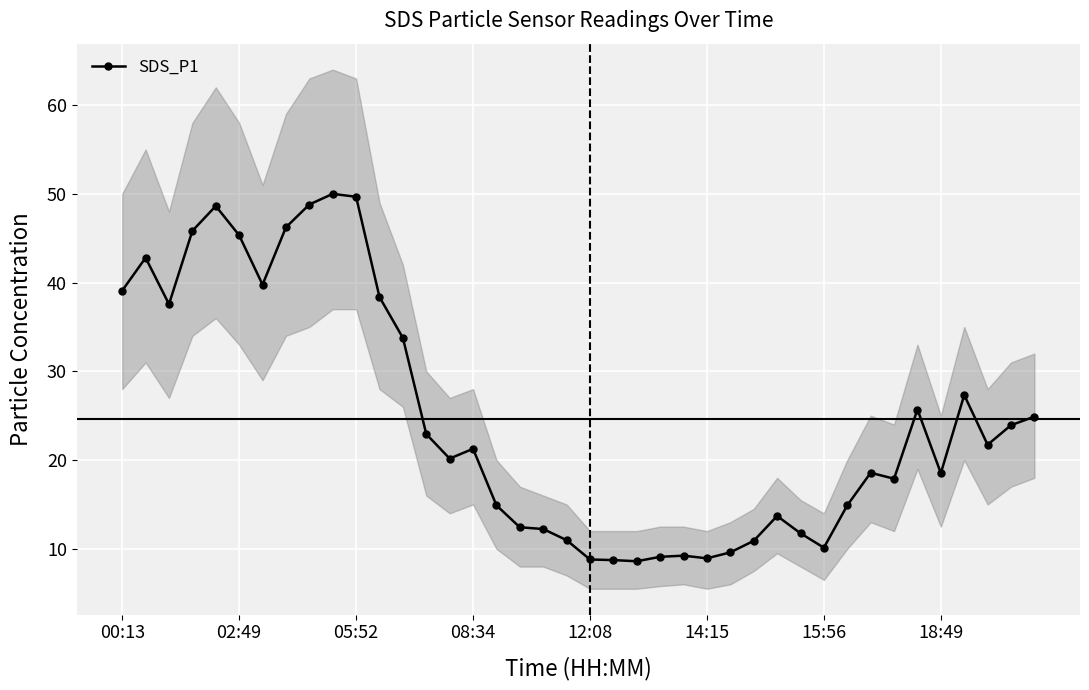

Reading left to right, what are all the values shown in this chart?

39.1	42.8	37.6	45.8	48.6	45.3	39.8	46.2	48.8	50.0	49.7	38.4	33.8	22.9	20.2	21.3	14.9	12.4	12.2	11.0	8.8	8.7	8.6	9.1	9.2	8.9	9.6	10.9	13.7	11.8	10.1	14.9	18.6	17.9	25.7	18.5	27.3	21.7	23.9	24.9